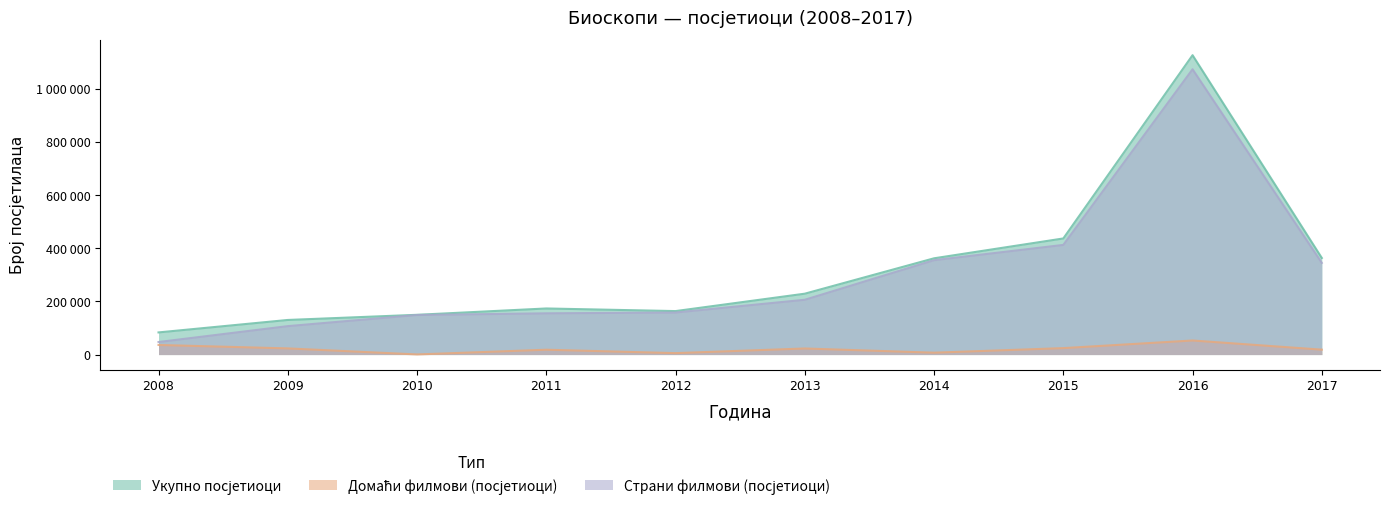

Is it true that Укупно посјетиоци equals 592508 at 2015?

False